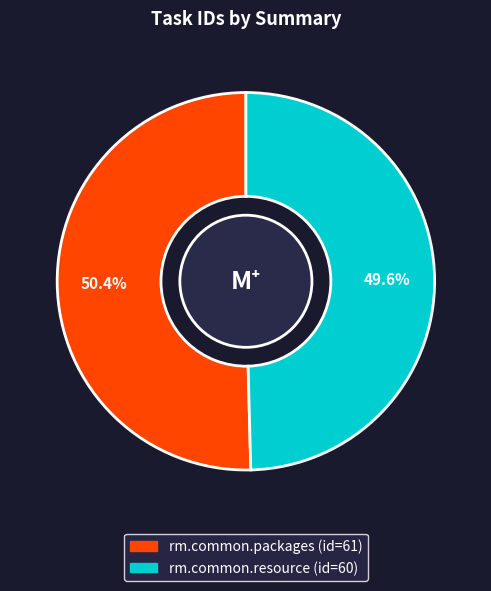

To the nearest percent, what percentage of the pie is rm.common.packages?

50%